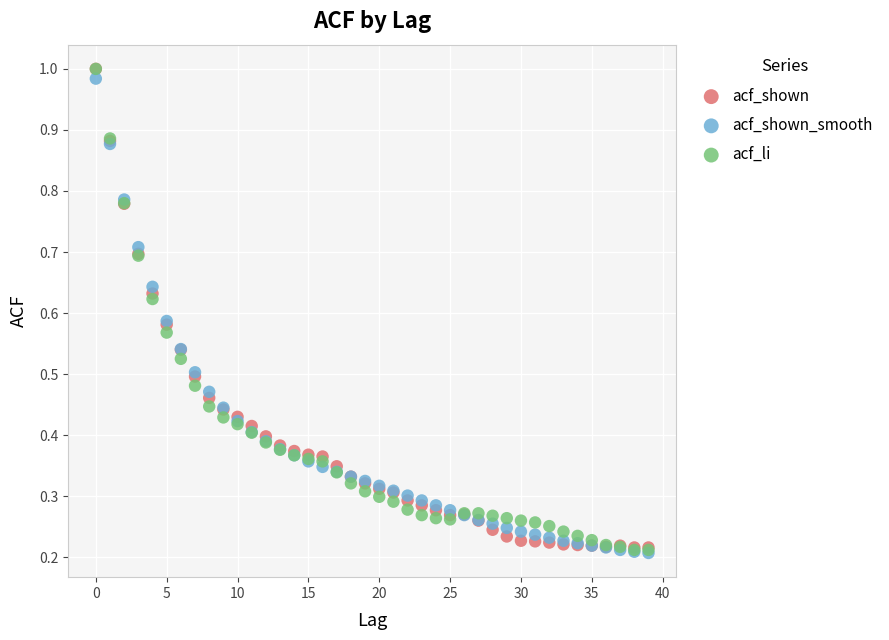

What are all the series names shown in the legend?

acf_shown, acf_shown_smooth, acf_li